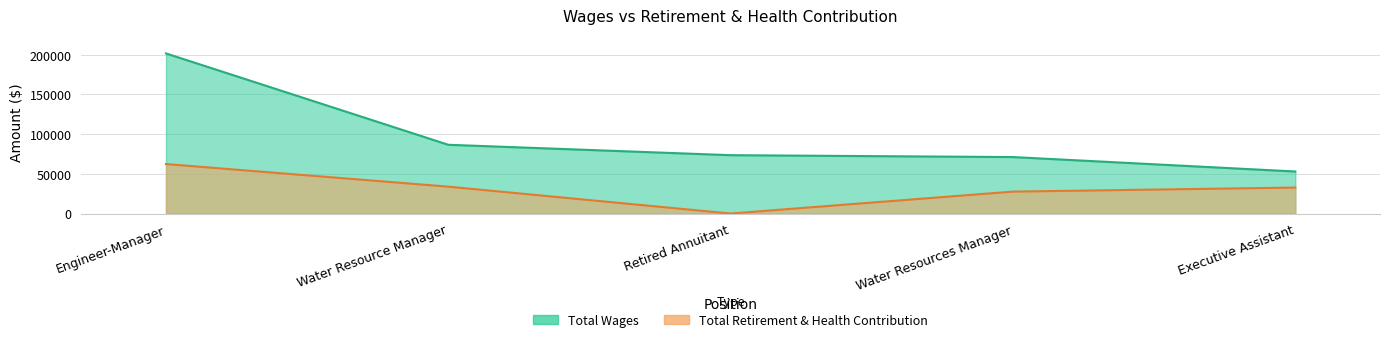

True or false: Total Retirement & Health Contribution and Total Wages intersect in this chart.

False